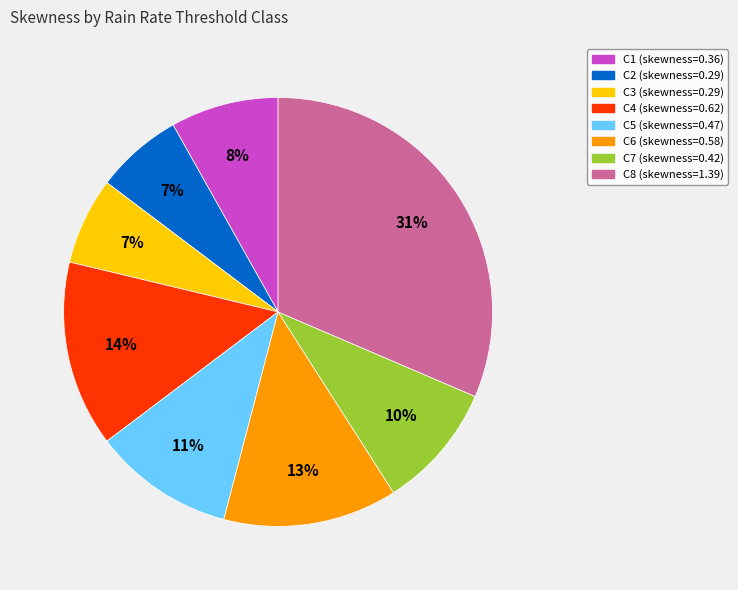

To the nearest percent, what percentage of the pie is C3?

7%